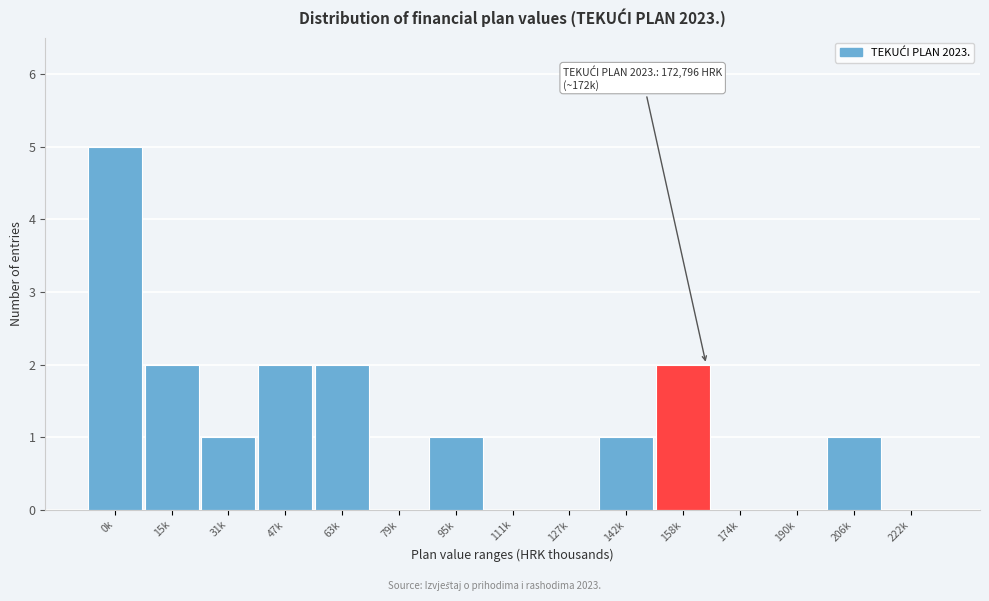

Reading left to right, transcribe all the data shown in this chart.

0k=5	15k=2	31k=1	47k=2	63k=2	79k=0	95k=1	111k=0	127k=0	142k=1	158k=2	174k=0	190k=0	206k=1	222k=0